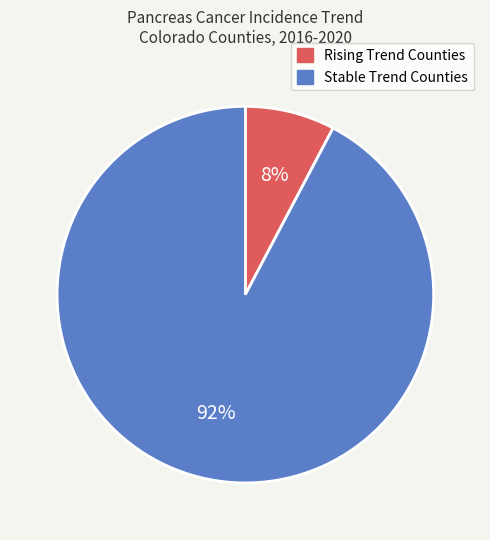

To the nearest percent, what percentage of the pie is Stable Trend Counties?

92%